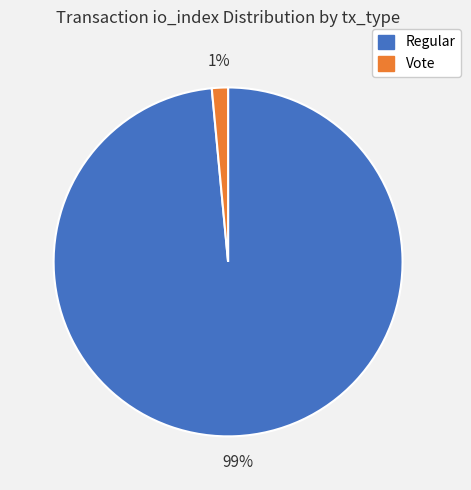

Rank the categories by value from highest to lowest.

Regular, Vote